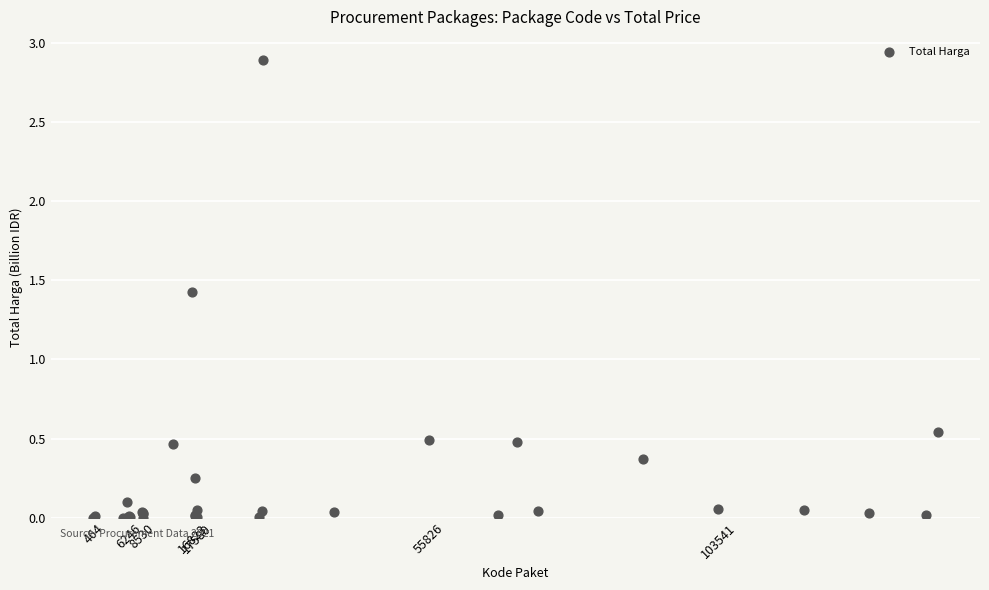

What Y value in the scatter plot is closest to 1?

1.4